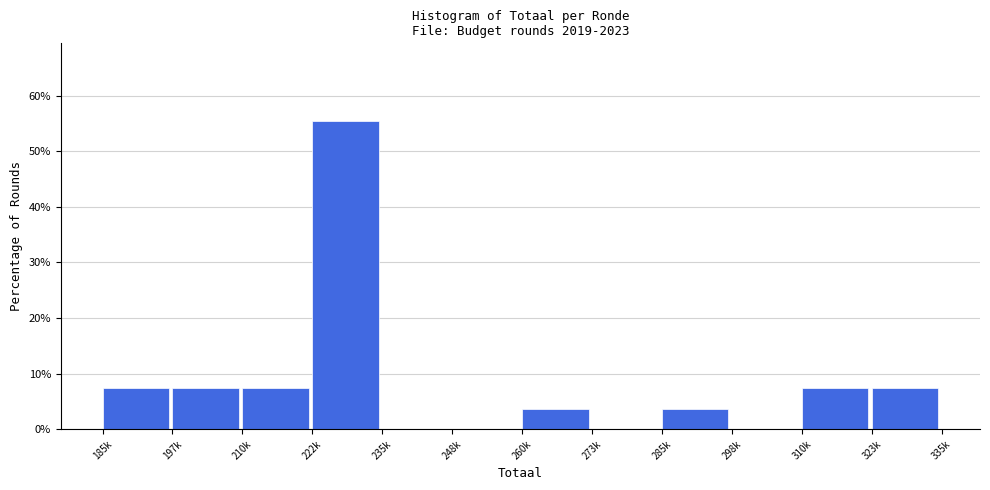

Reading left to right, list all the values displayed in this chart.

185k=7.4	197k=7.4	210k=7.4	222k=55.6	235k=0.0	248k=0.0	260k=3.7	273k=0.0	285k=3.7	298k=0.0	310k=7.4	323k=7.4